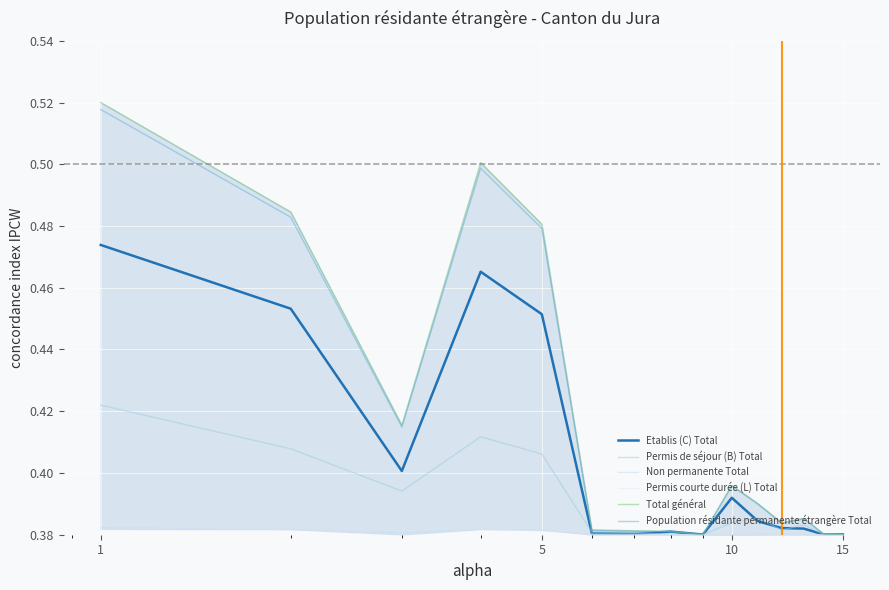

Count the Permis courte durée (L) Total values in the range 0 to 1.

15